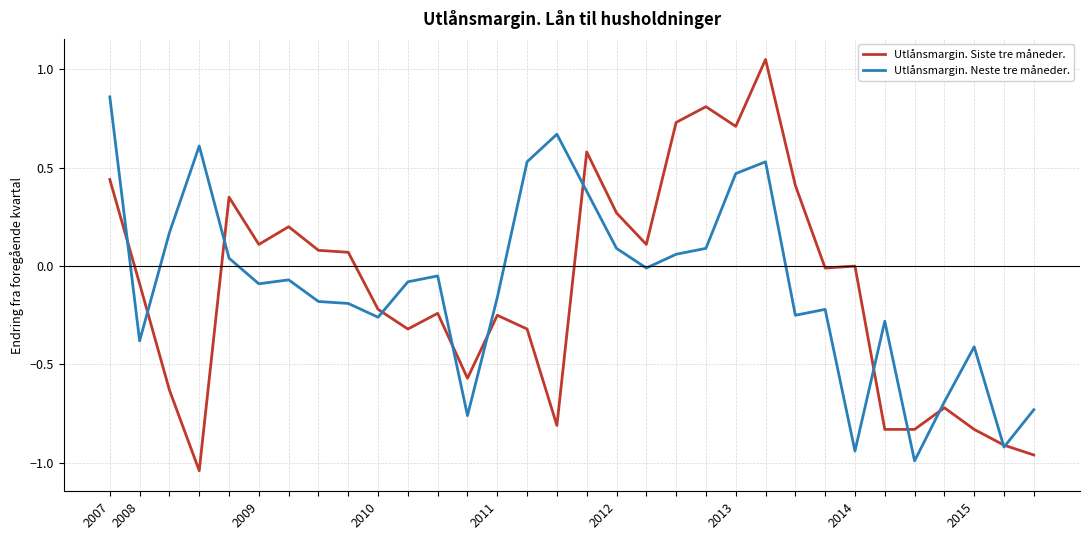

List the series in order of their peak value, highest first.

Utlånsmargin. Siste tre måneder., Utlånsmargin. Neste tre måneder.